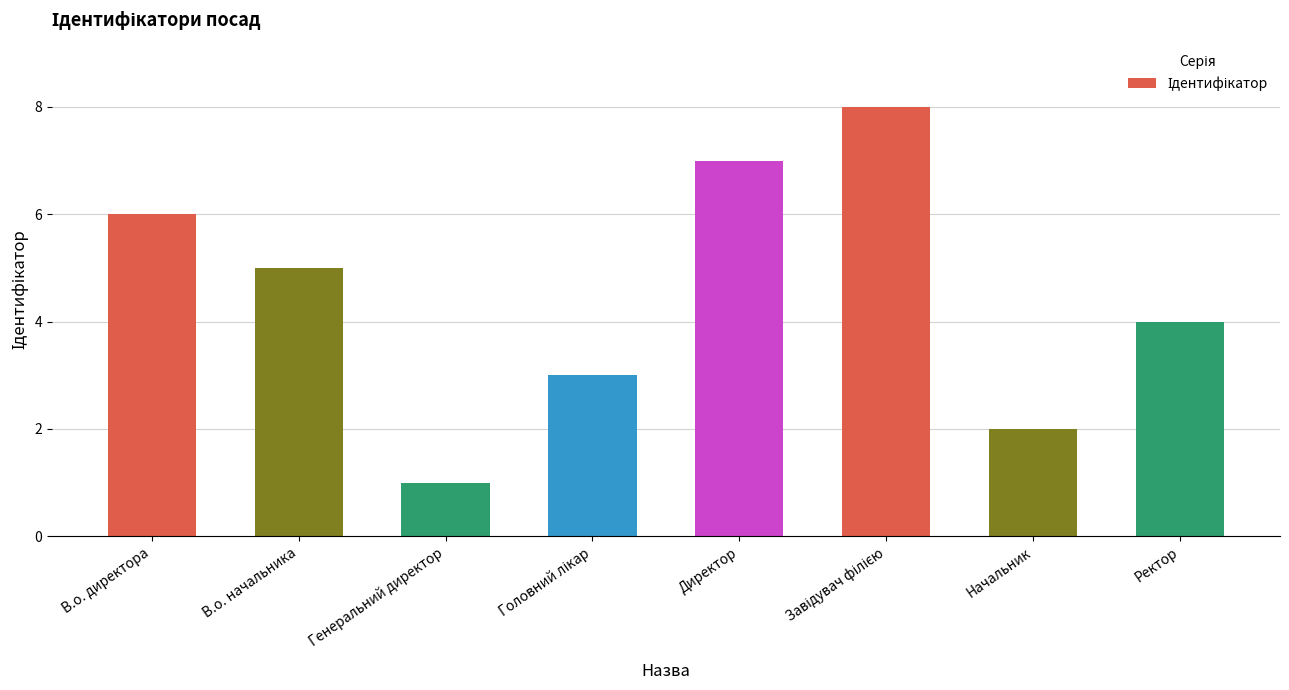

What is the sum of all values?

36